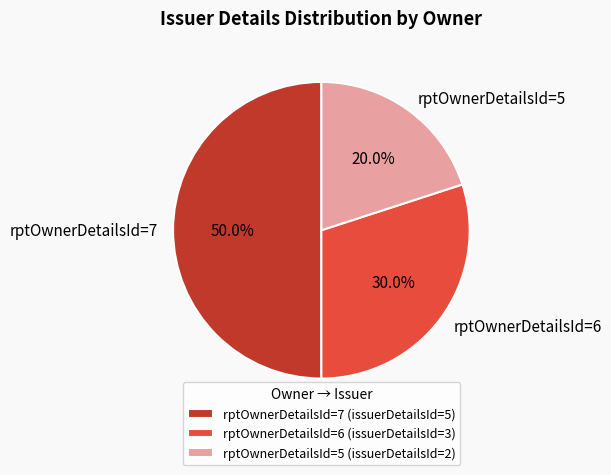

Combined, do rptOwnerDetailsId=7 and rptOwnerDetailsId=5 account for over 50%?

Yes